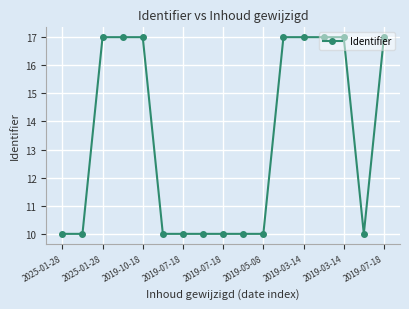

What is the average value?

13.3